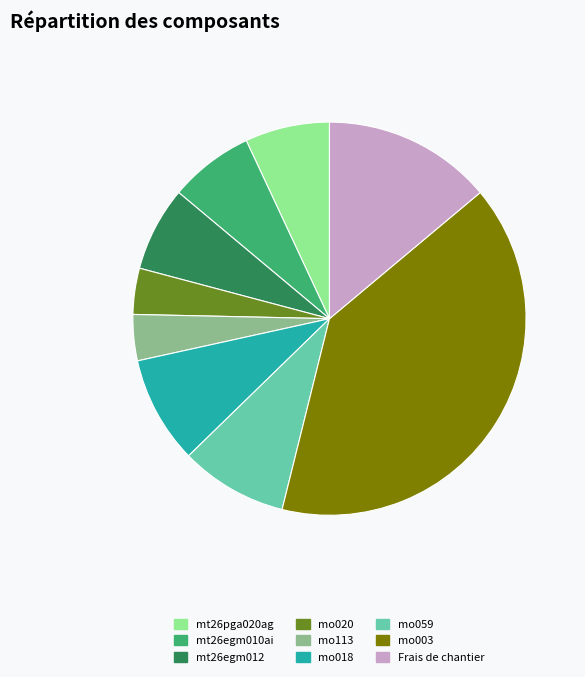

Does Frais de chantier represent more than half of the total?

No